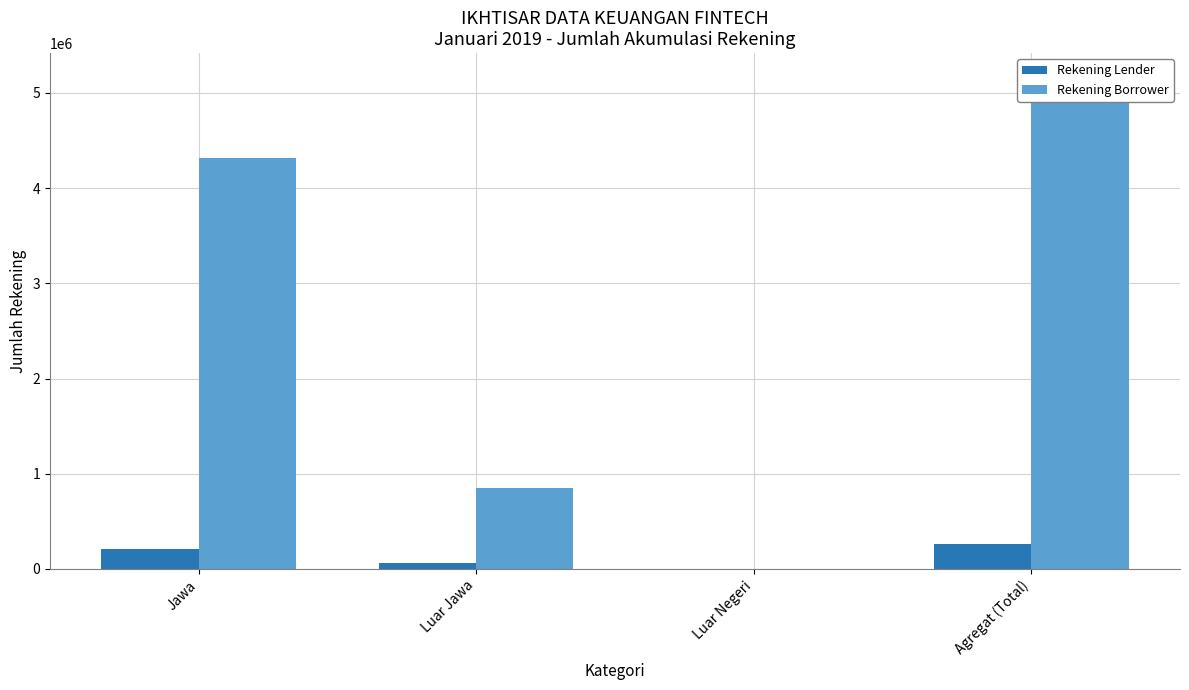

What position from the left is Luar Negeri?

3